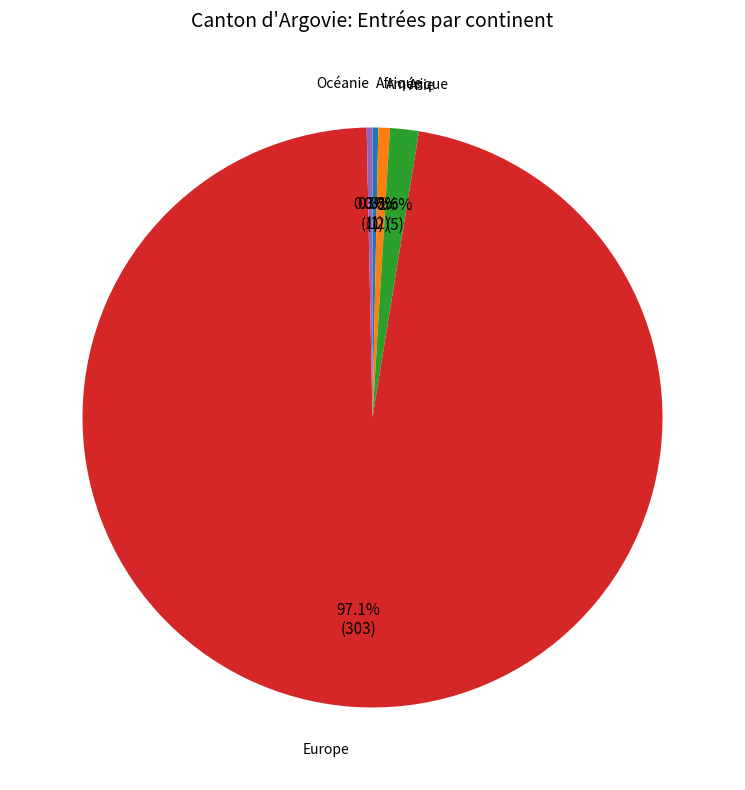

How many segments does this pie chart have?

5